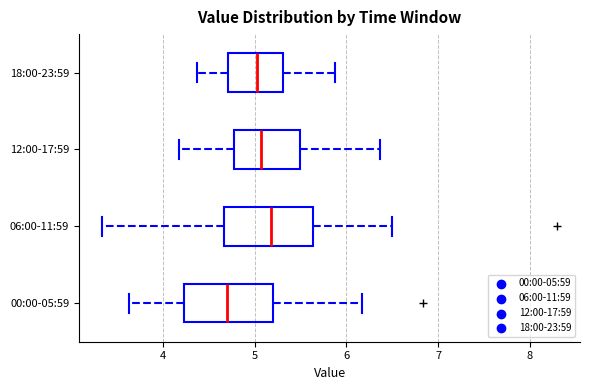

Reading bottom to top, transcribe this box plot: for each box, give where its median line is, the range the box spans, and where its two whiskers end, as read against the x-axis. The values are not printed on the chart, so give them approximately, as read against the axis.

00:00-05:59: median 4.7, box 4.2 to 5.2, whiskers 3.6 to 6.2
06:00-11:59: median 5.2, box 4.7 to 5.6, whiskers 3.3 to 6.5
12:00-17:59: median 5.1, box 4.8 to 5.5, whiskers 4.2 to 6.4
18:00-23:59: median 5.0, box 4.7 to 5.3, whiskers 4.4 to 5.9